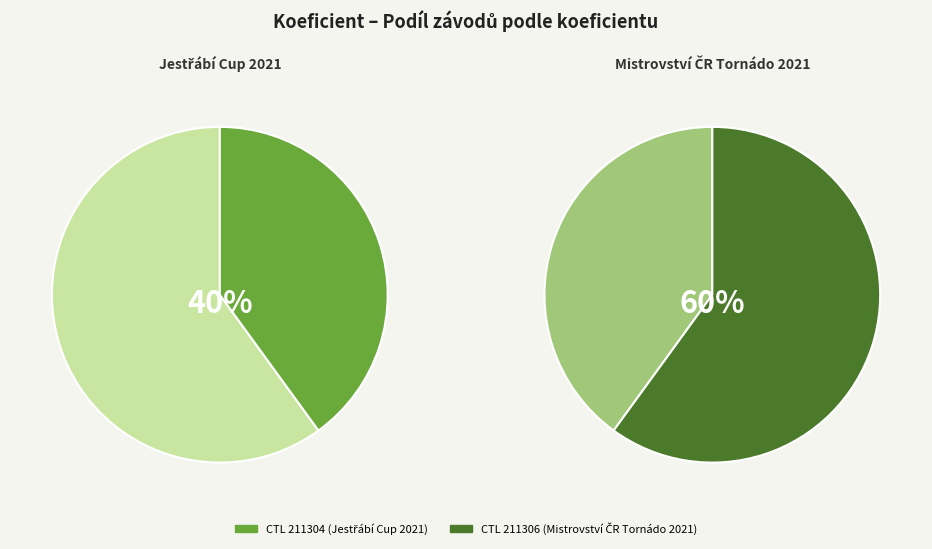

To the nearest percent, what is the average slice percentage?

50%